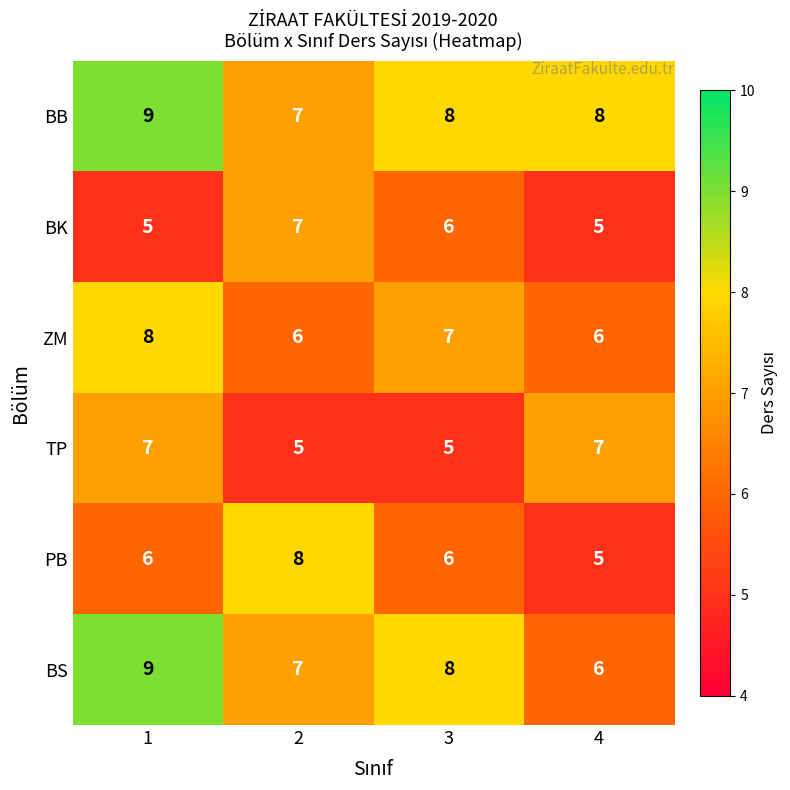

What is the approximate value of BB at 2?

7